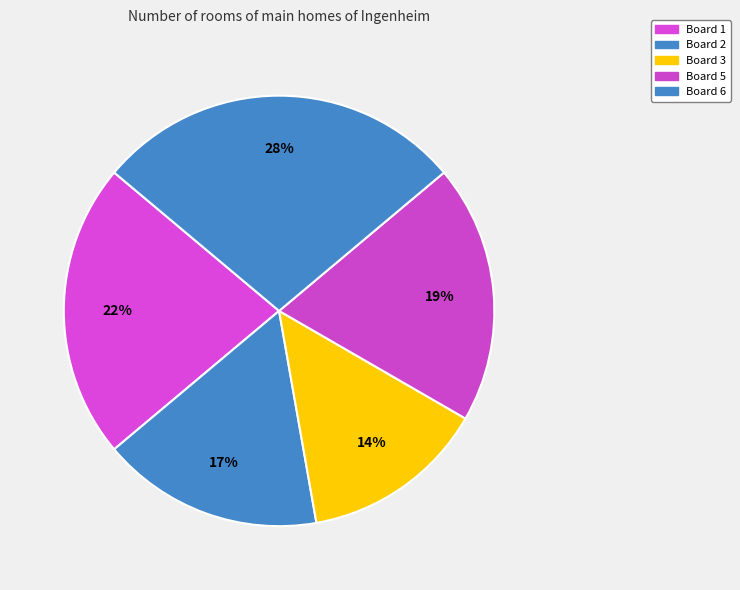

Count the number of slices in the pie.

5